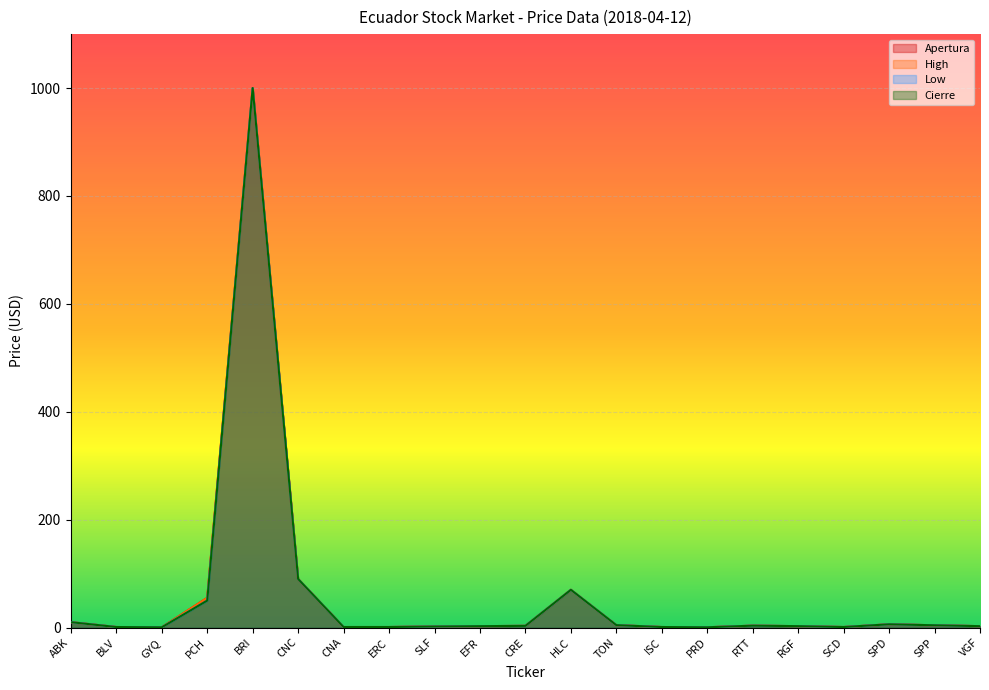

How many interior local valleys does the High series have?

3